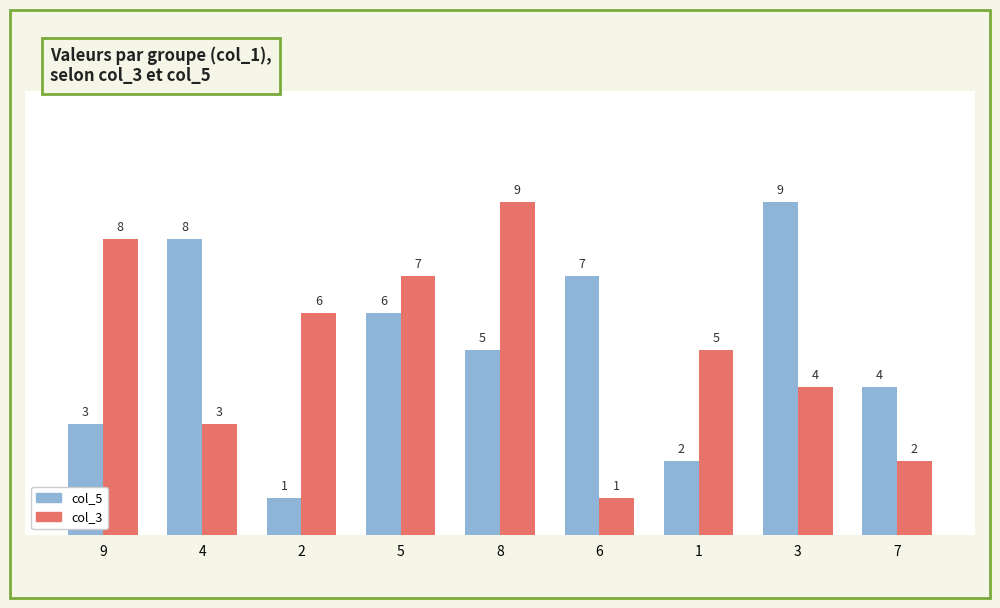

Reading right to left, what are all the values shown in this chart?

col_5: 7=4	3=9	1=2	6=7	8=5	5=6	2=1	4=8	9=3
col_3: 7=2	3=4	1=5	6=1	8=9	5=7	2=6	4=3	9=8